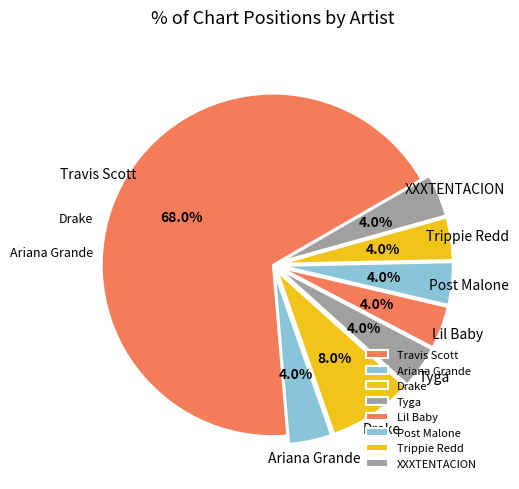

What percentage is the Trippie Redd slice, to the nearest percent?

4%